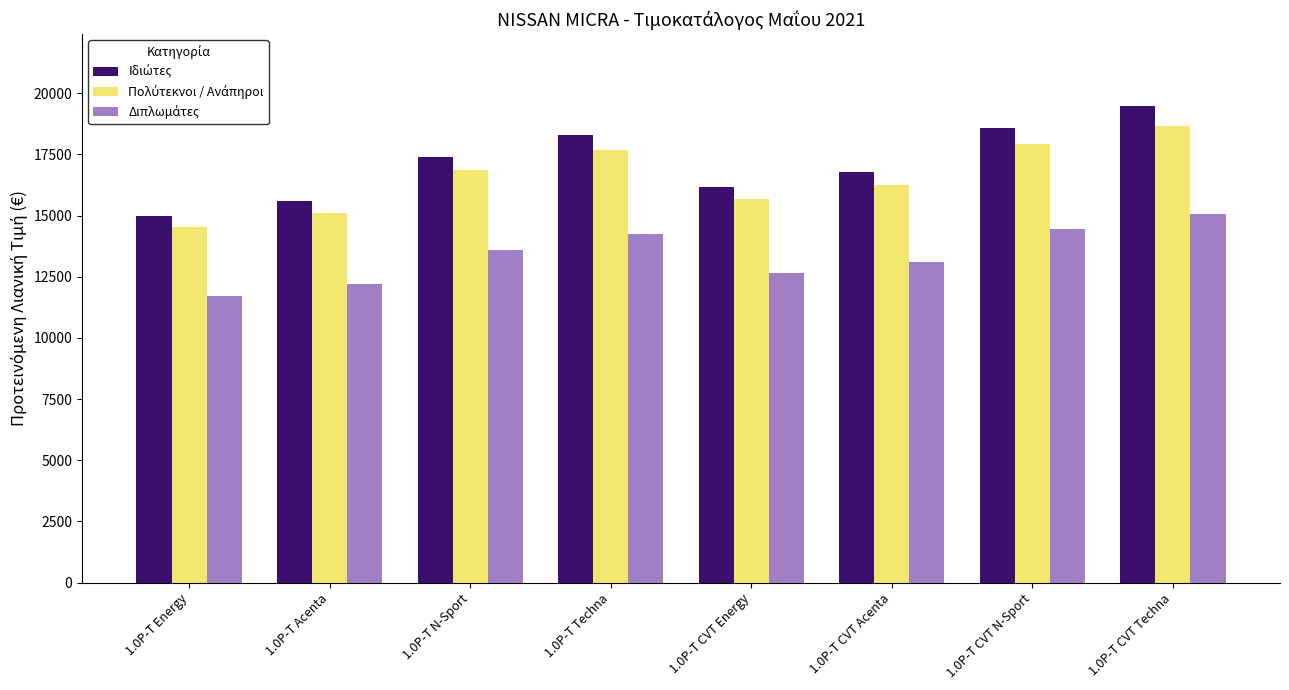

What is the smallest value displayed?

11729